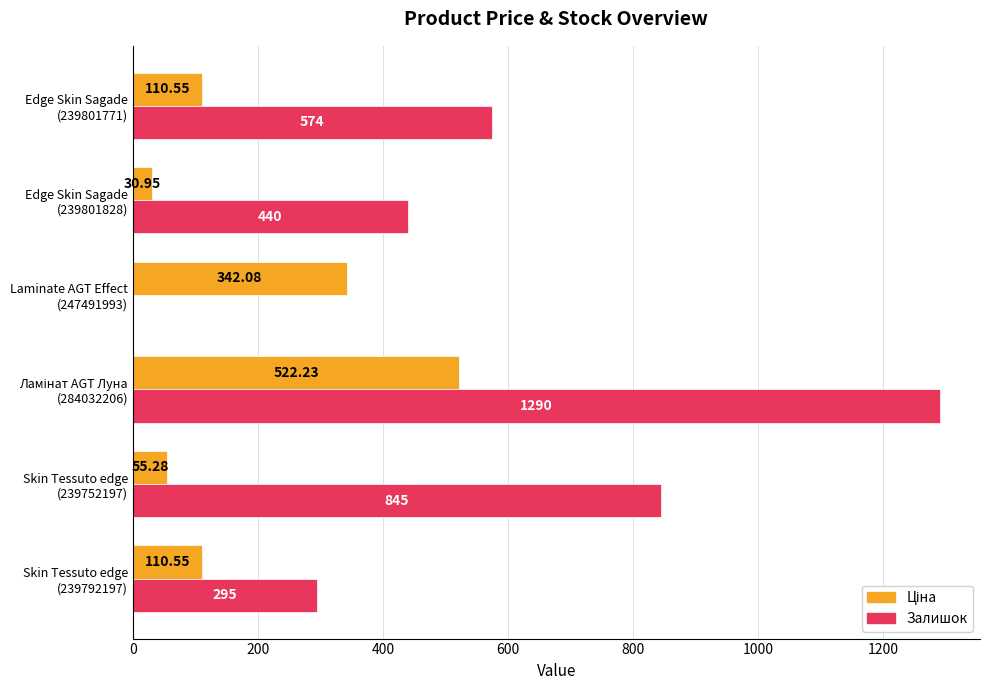

Which series has the largest total across all categories?

Залишок